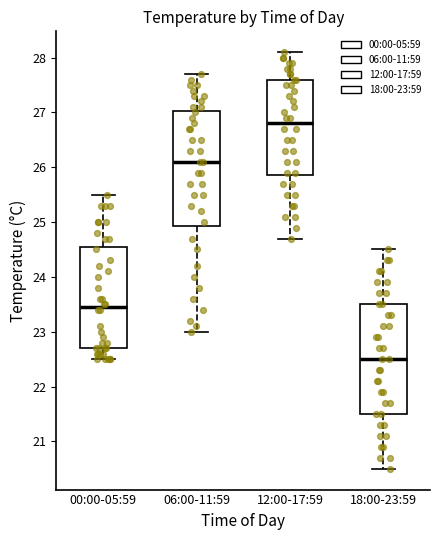

Reading left to right, read every box against the y-axis: the position of its median line, the range the box covers, and the ends of its whiskers. The values are not printed on the chart, so give them approximately, as read against the axis.

00:00-05:59: median 23.5, box 22.7 to 24.6, whiskers 22.5 to 25.5
06:00-11:59: median 26.1, box 24.9 to 27.0, whiskers 23.0 to 27.7
12:00-17:59: median 26.8, box 25.9 to 27.6, whiskers 24.7 to 28.1
18:00-23:59: median 22.5, box 21.5 to 23.5, whiskers 20.5 to 24.5